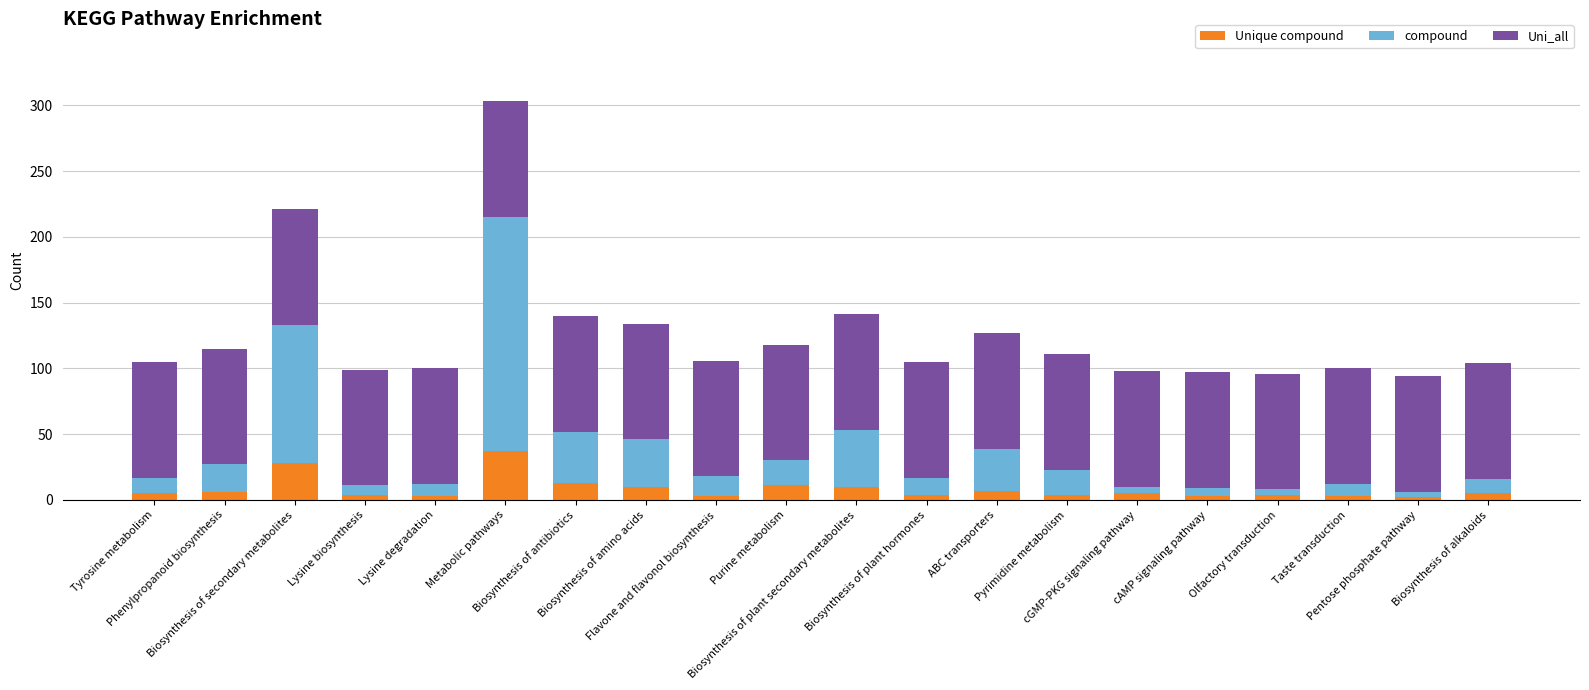

What is the label of the 12th bar from the left?

Biosynthesis of plant hormones